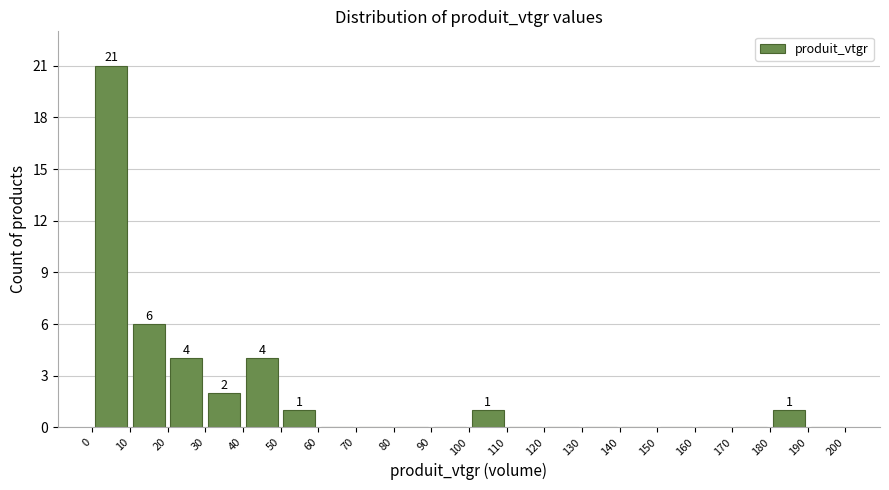

Over which range of the x-axis is the bar tallest?

0 to 10